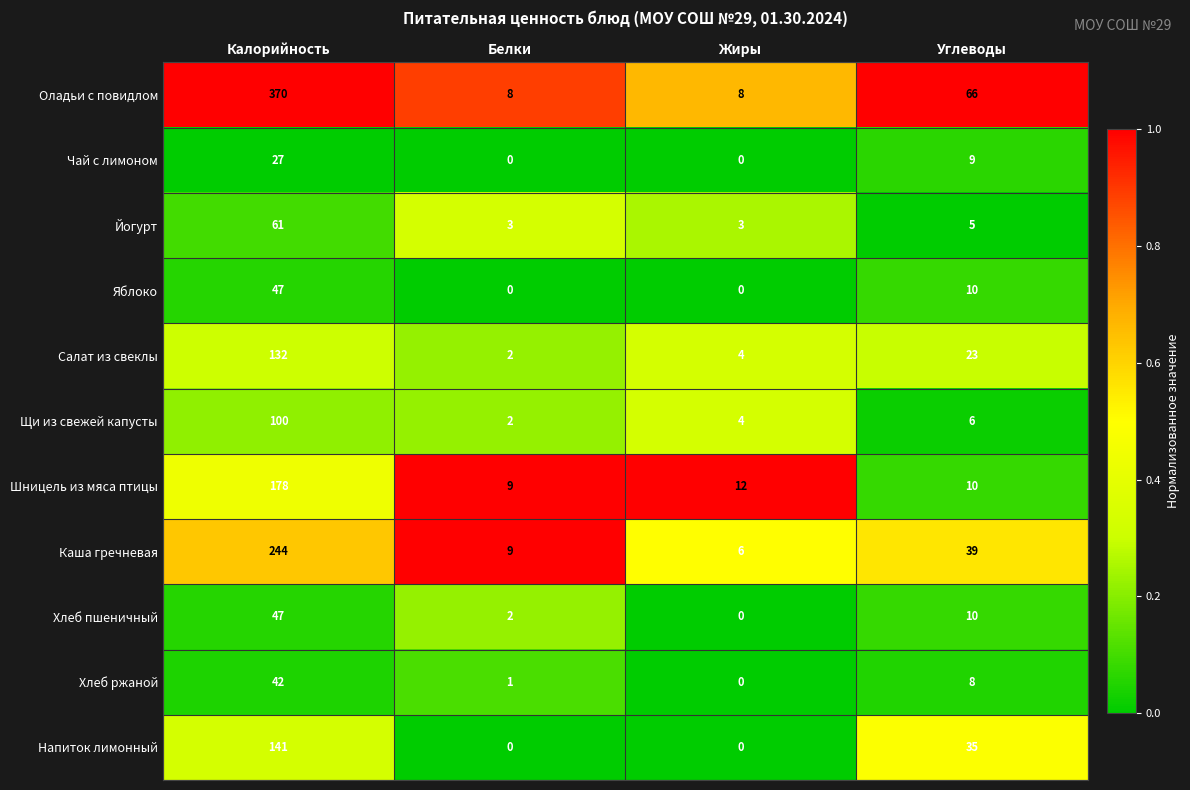

Where is Йогурт nearest to the value 32?

Углеводы